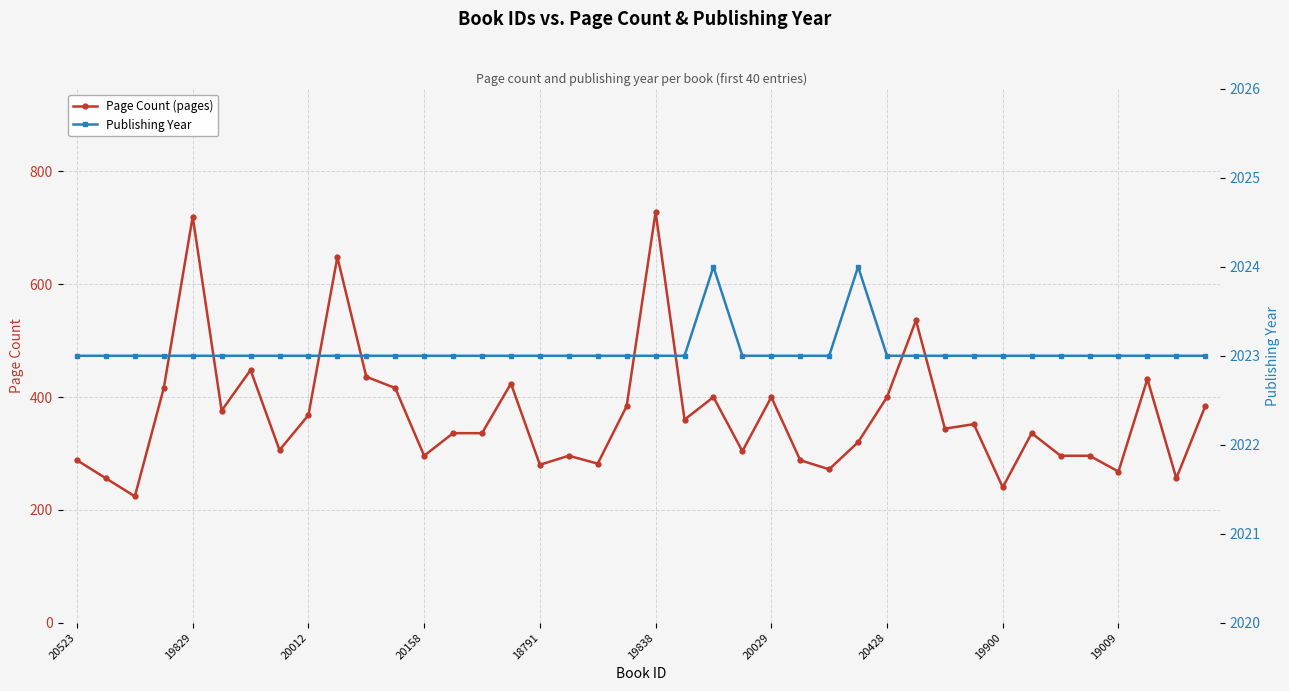

Where is the first local maximum for Page Count (pages)?

19829